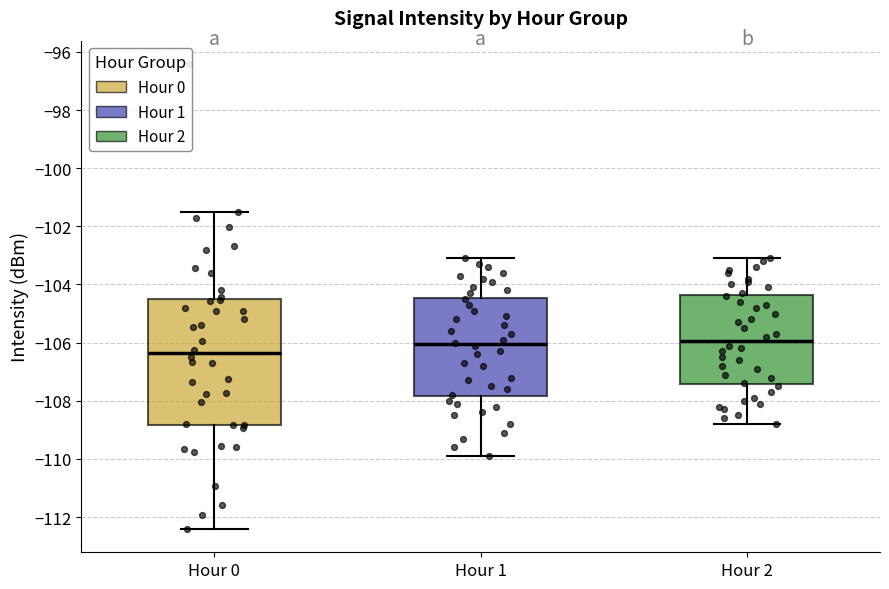

Reading left to right, transcribe this box plot: for each box, give where its median line is, the range the box spans, and where its two whiskers end, as read against the y-axis. The values are not printed on the chart, so give them approximately, as read against the axis.

Hour 0: median -106.4, box -108.8 to -104.6, whiskers -112.4 to -101.6
Hour 1: median -106.0, box -107.8 to -104.4, whiskers -109.8 to -103.0
Hour 2: median -106.0, box -107.4 to -104.4, whiskers -108.8 to -103.0